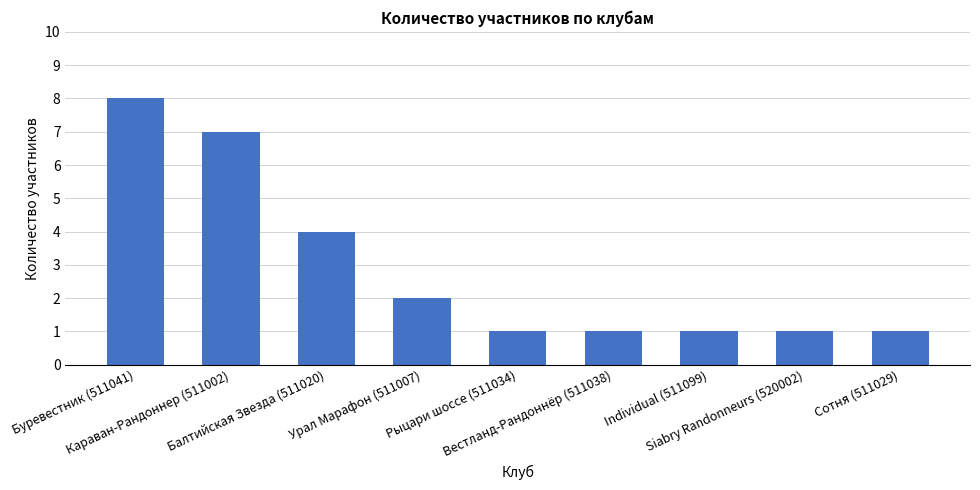

True or false: the data shows 1 at Рыцари шоссе (511034).

True